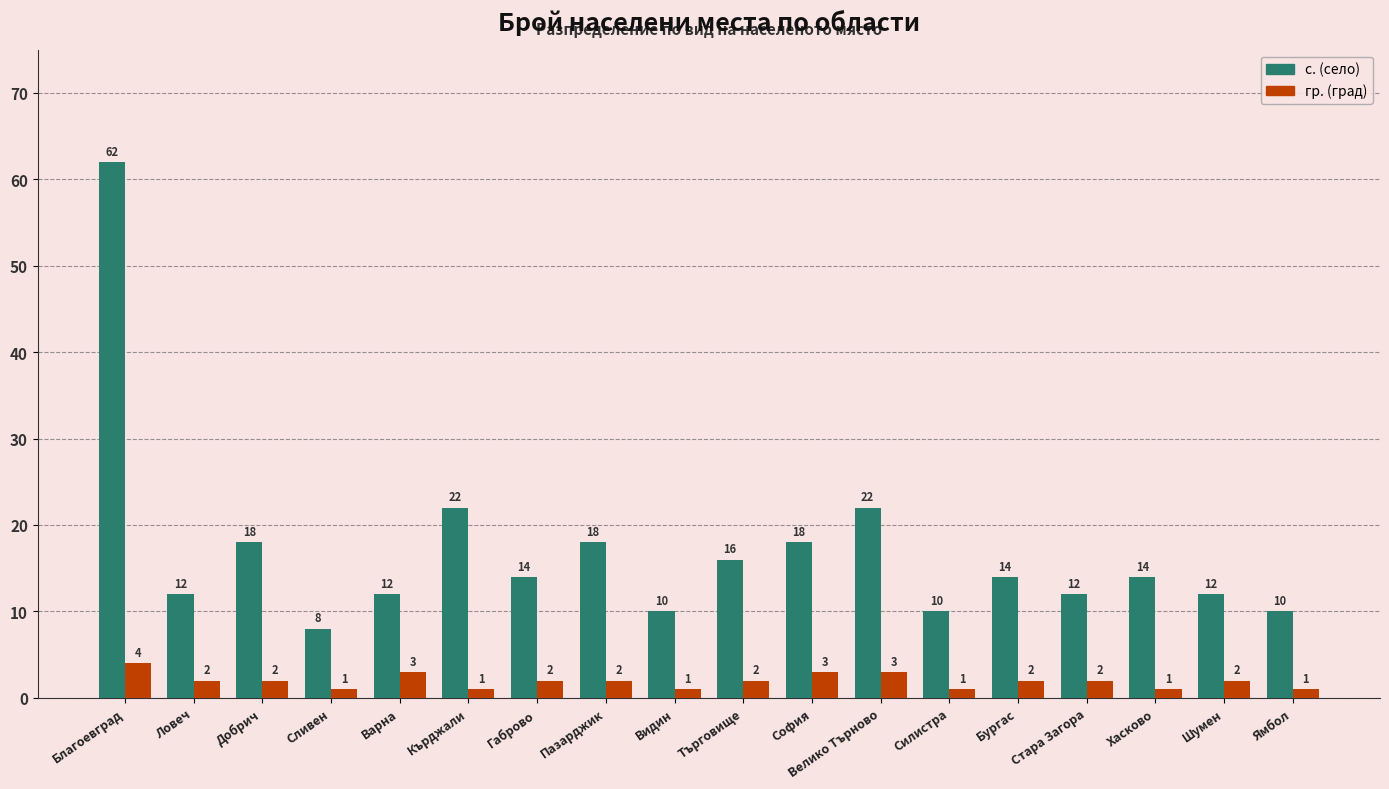

How many bars are there in total?

36